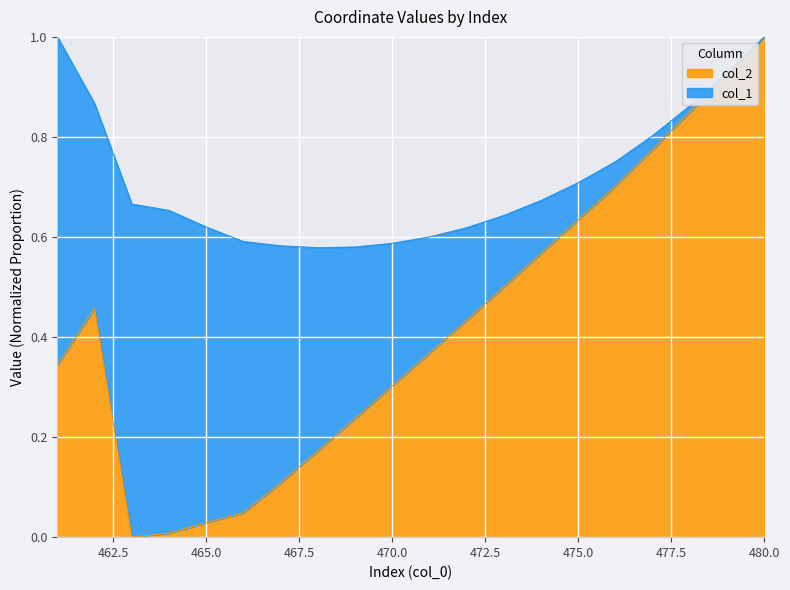

Reading right to left, transcribe all the data shown in this chart.

480=1.0	479=0.9	478=0.8	477=0.8	476=0.7	475=0.6	474=0.6	473=0.5	472=0.4	471=0.4	470=0.3	469=0.2	468=0.2	467=0.1	466=0.0	465=0.0	464=0.0	463=0.0	462=0.5	461=0.3